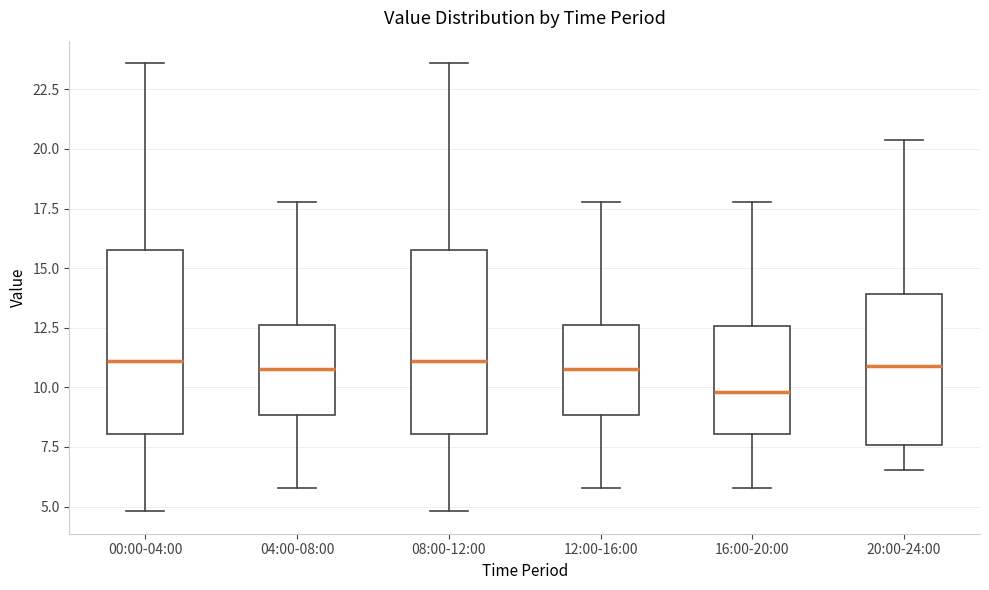

Reading left to right, transcribe this box plot: for each box, give where its median line is, the range the box spans, and where its two whiskers end, as read against the y-axis. The values are not printed on the chart, so give them approximately, as read against the axis.

00:00-04:00: median 11.0, box 8.0 to 16.0, whiskers 5.0 to 23.5
04:00-08:00: median 11.0, box 9.0 to 12.5, whiskers 6.0 to 18.0
08:00-12:00: median 11.0, box 8.0 to 16.0, whiskers 5.0 to 23.5
12:00-16:00: median 11.0, box 9.0 to 12.5, whiskers 6.0 to 18.0
16:00-20:00: median 10.0, box 8.0 to 12.5, whiskers 6.0 to 18.0
20:00-24:00: median 11.0, box 7.5 to 14.0, whiskers 6.5 to 20.5